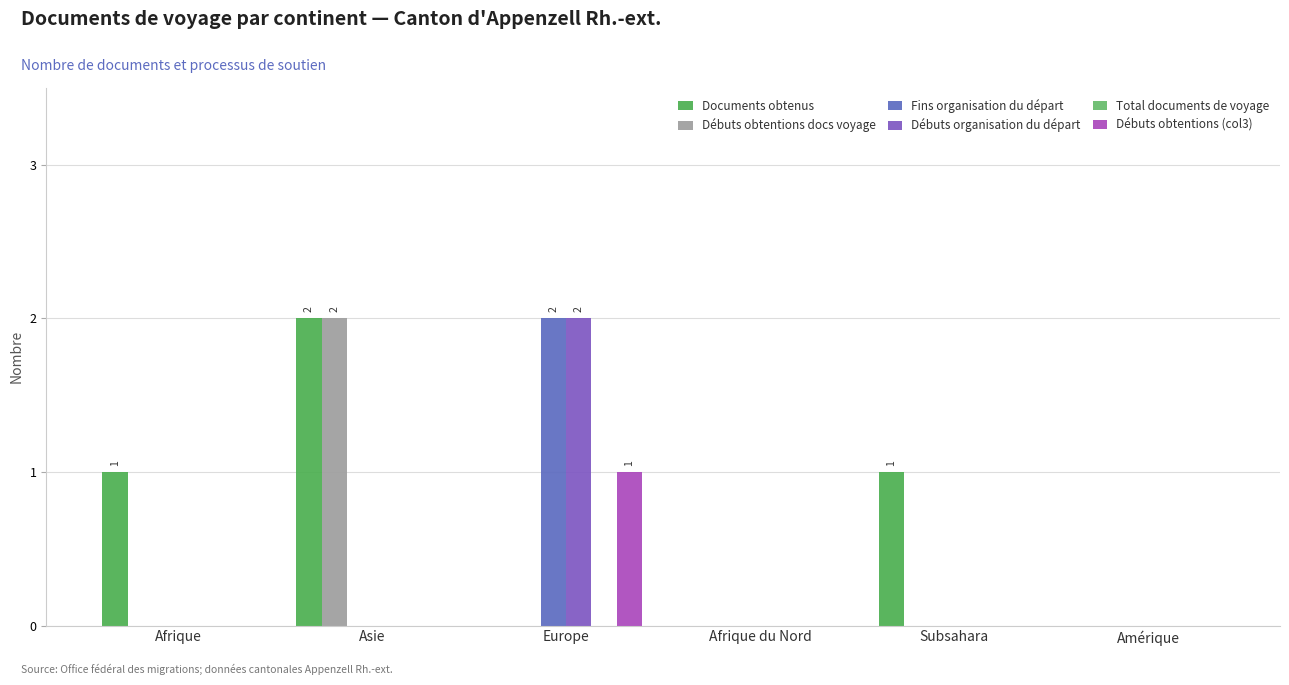

Is it true that Documents obtenus equals 0 at Afrique du Nord?

True